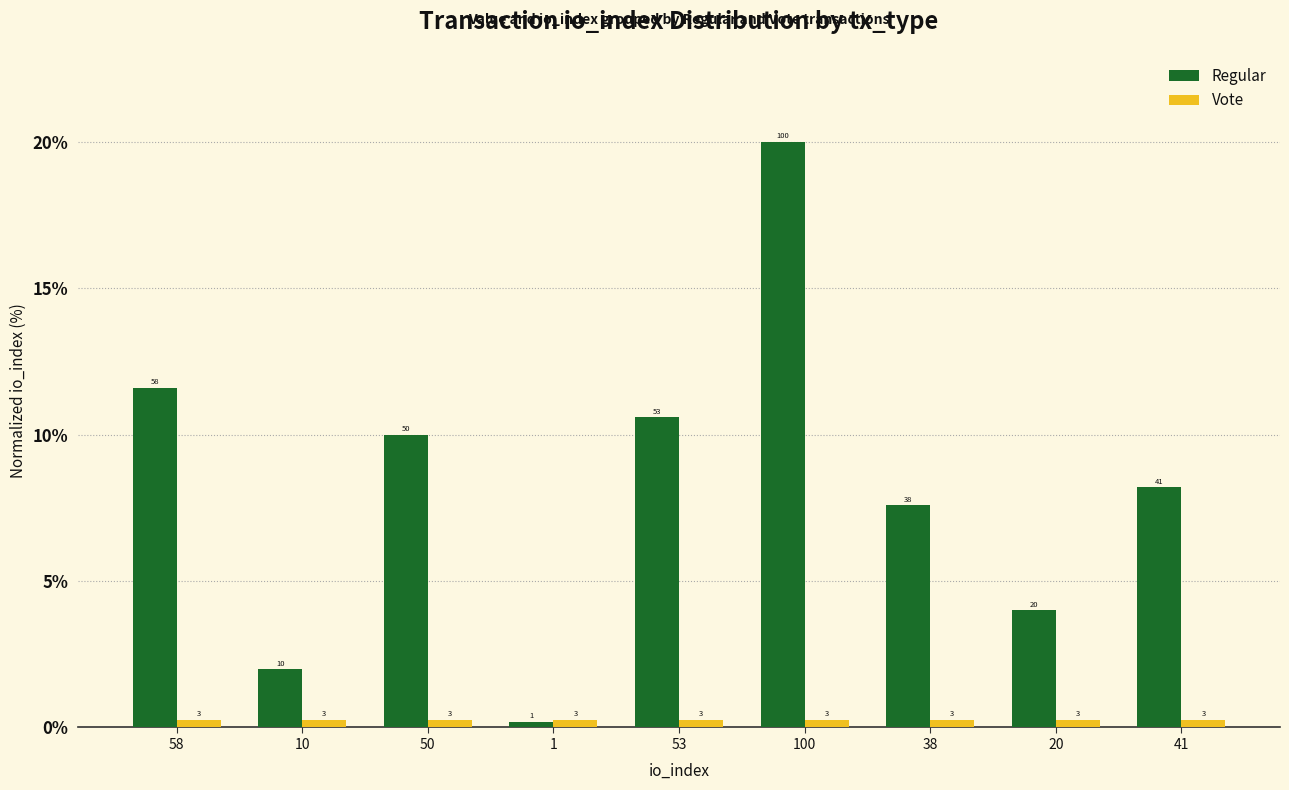

At which label does Regular reach its peak?

100